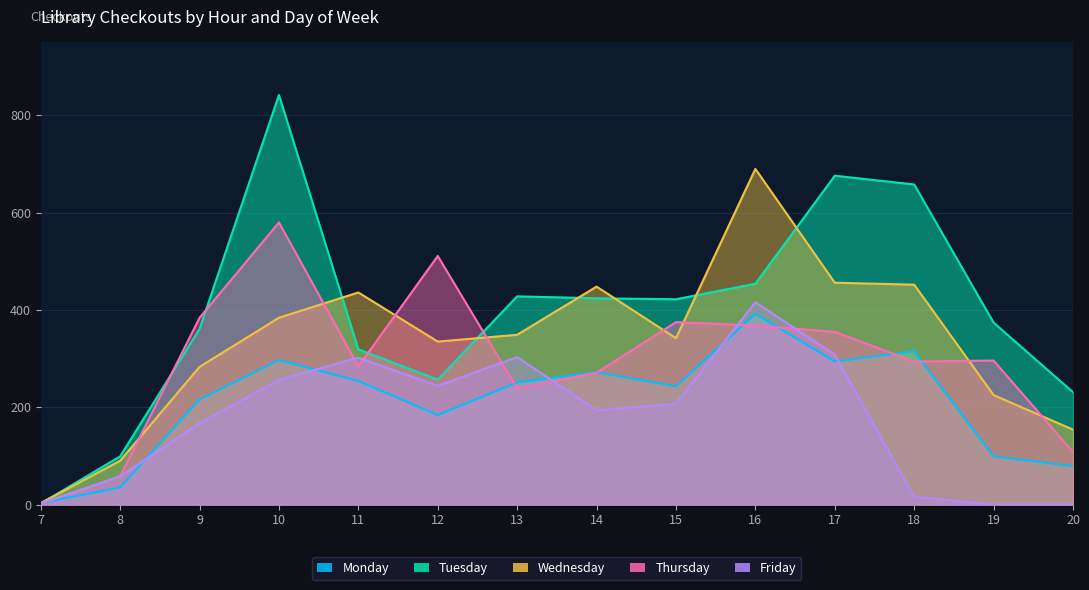

What is the average value of the Friday series?

177